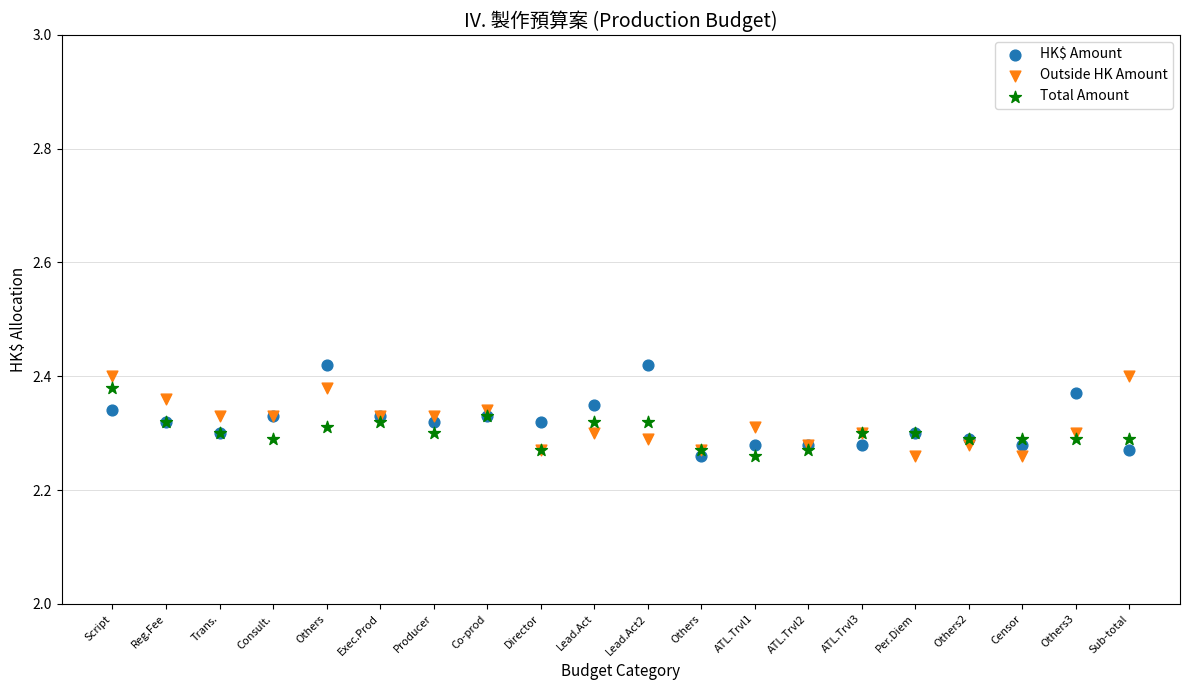

What is the X range (max minus min) for the scatter plot?

19.0